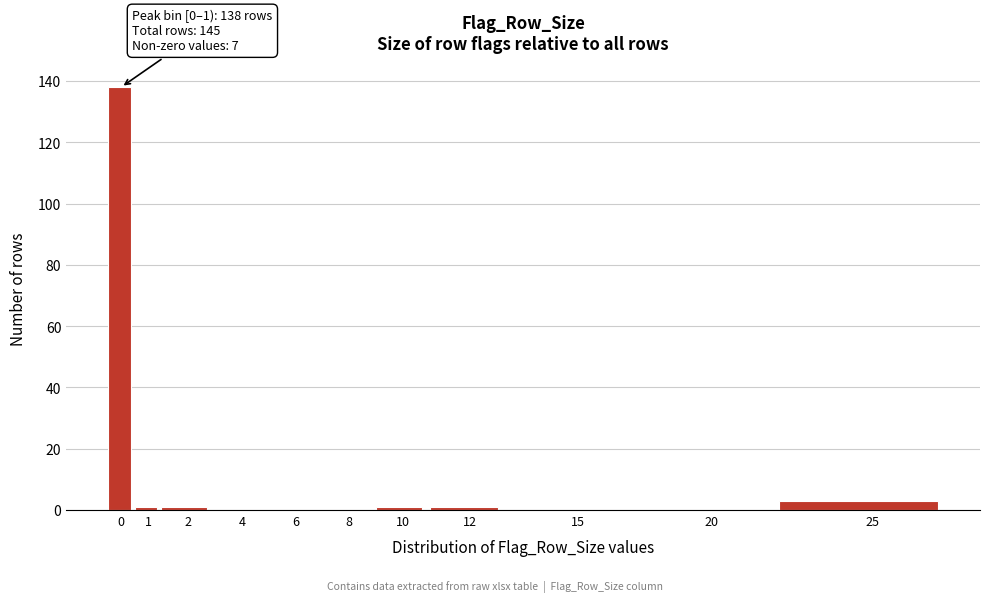

Reading left to right, list all the values displayed in this chart.

0=138	1=1	2=1	4=0	6=0	8=0	10=1	12=1	15=0	20=0	25=3